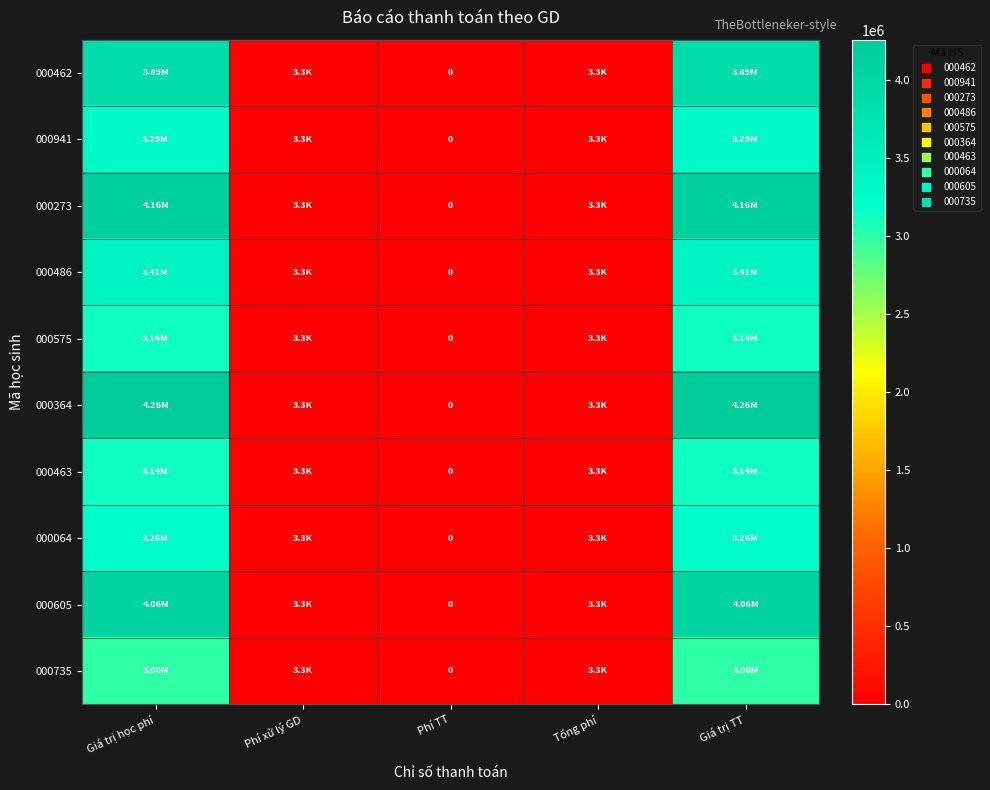

The value of 000364 at Phí TT is 0. True or false?

True